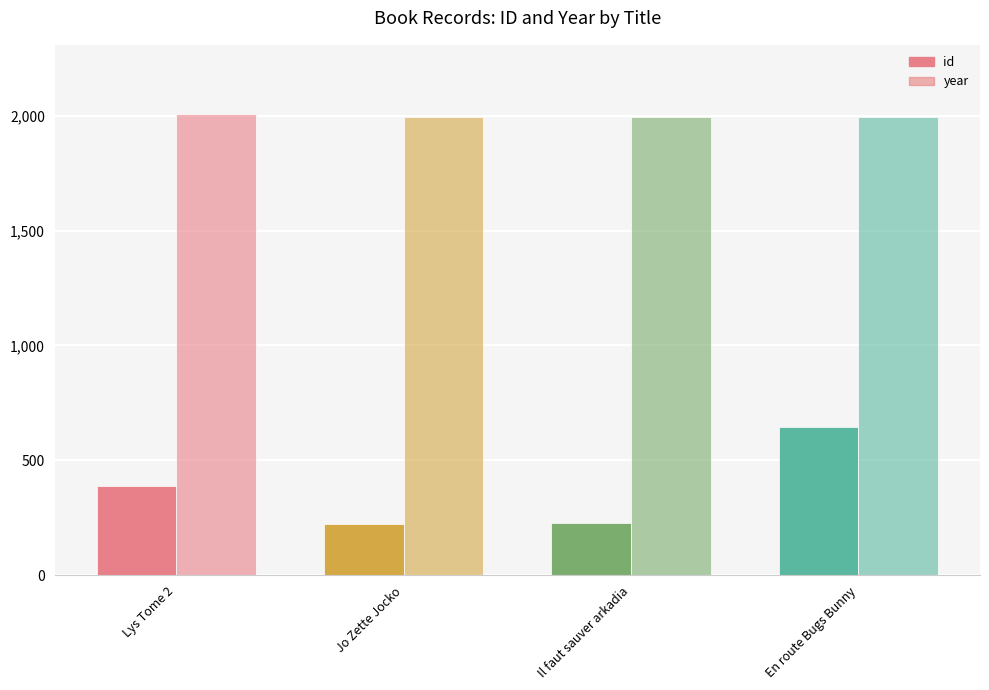

Count the number of data series in this chart.

2